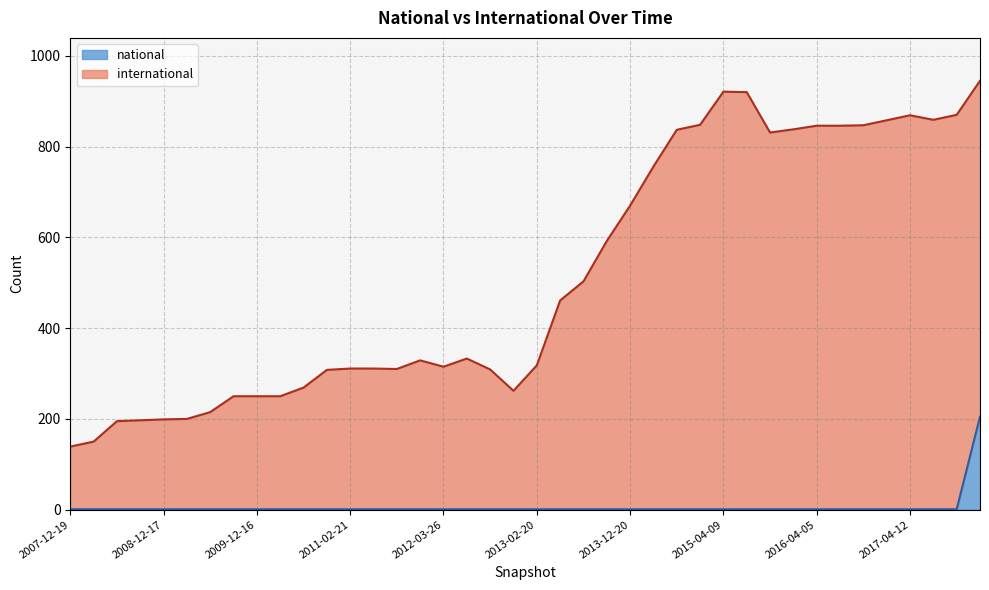

True or false: national and international cross at least once.

False